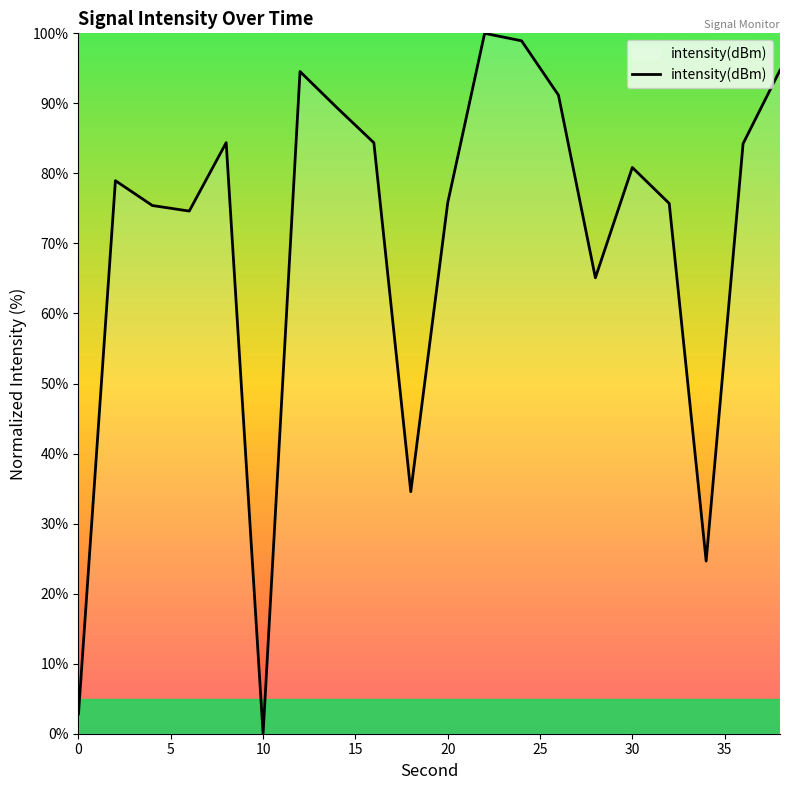

Is this an area chart (filled region under the line)?

No